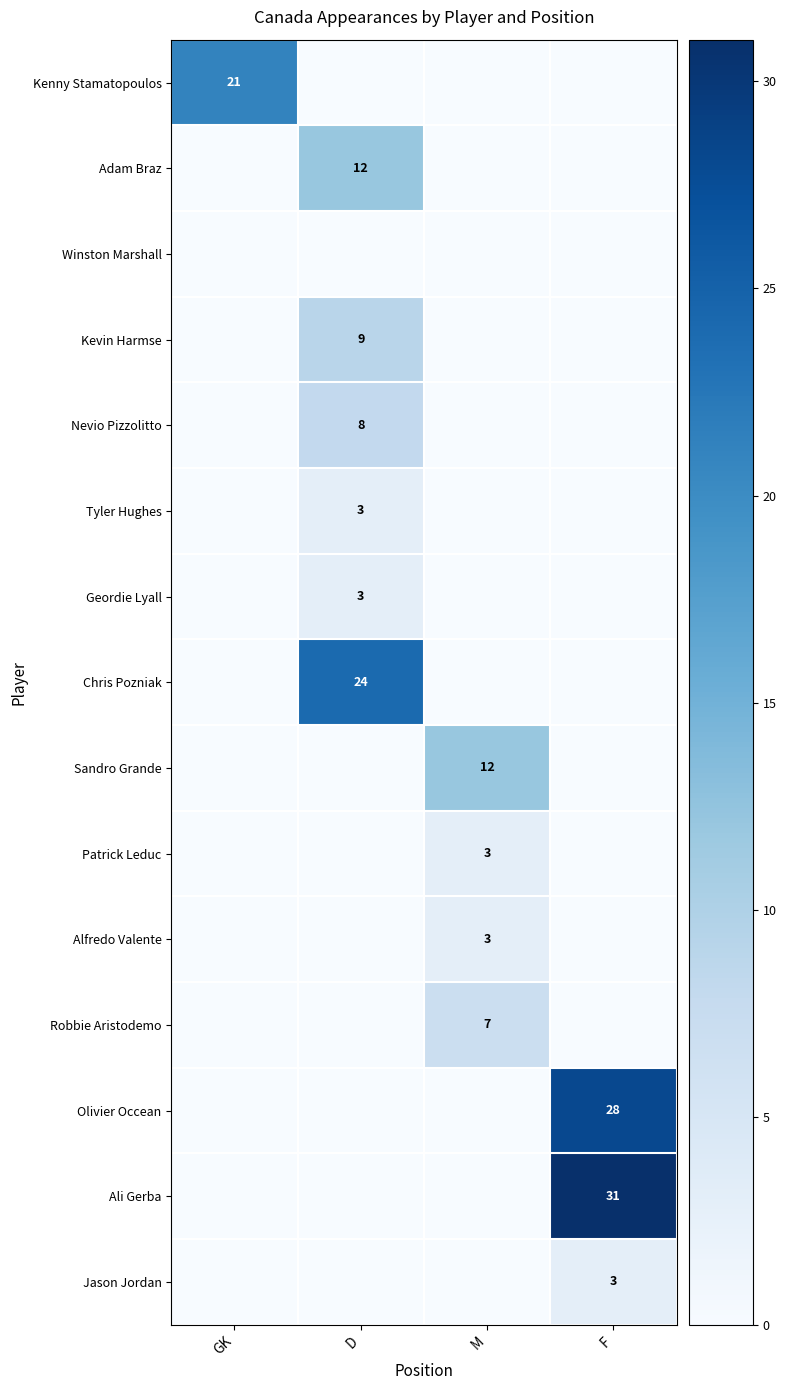

At how many categories does at least one series exceed 28?

1